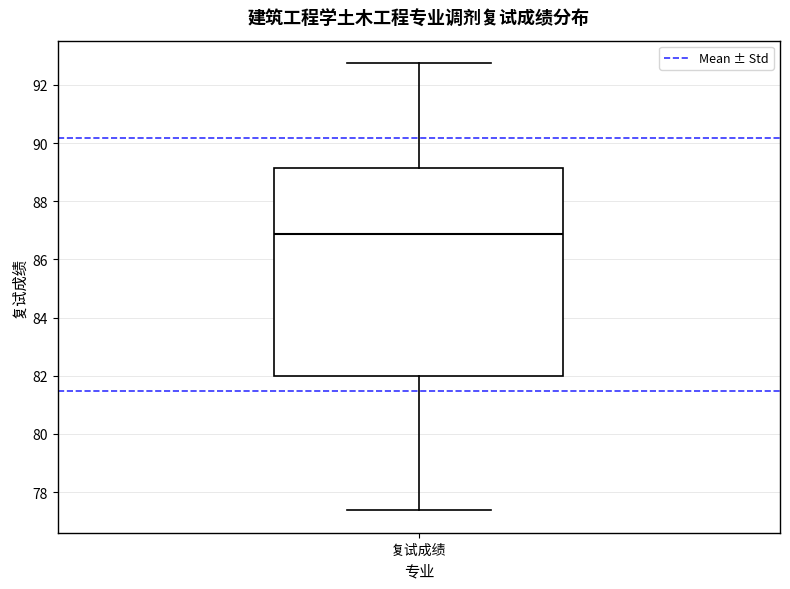

Read this box plot against the y-axis: the position of the median line, the range covered by the box, and the ends of both whiskers. The values are not printed on the chart, so give them approximately, as read against the axis.

median 86.8, box 82.0 to 89.2, whiskers 77.4 to 92.8